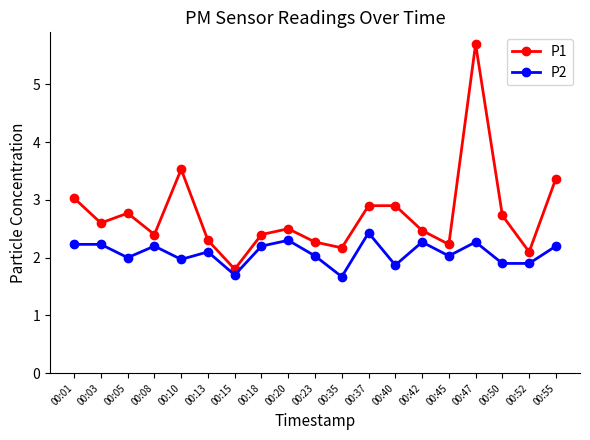

In P1, how many points are lower than both neighbors (excluding endpoints)?

6